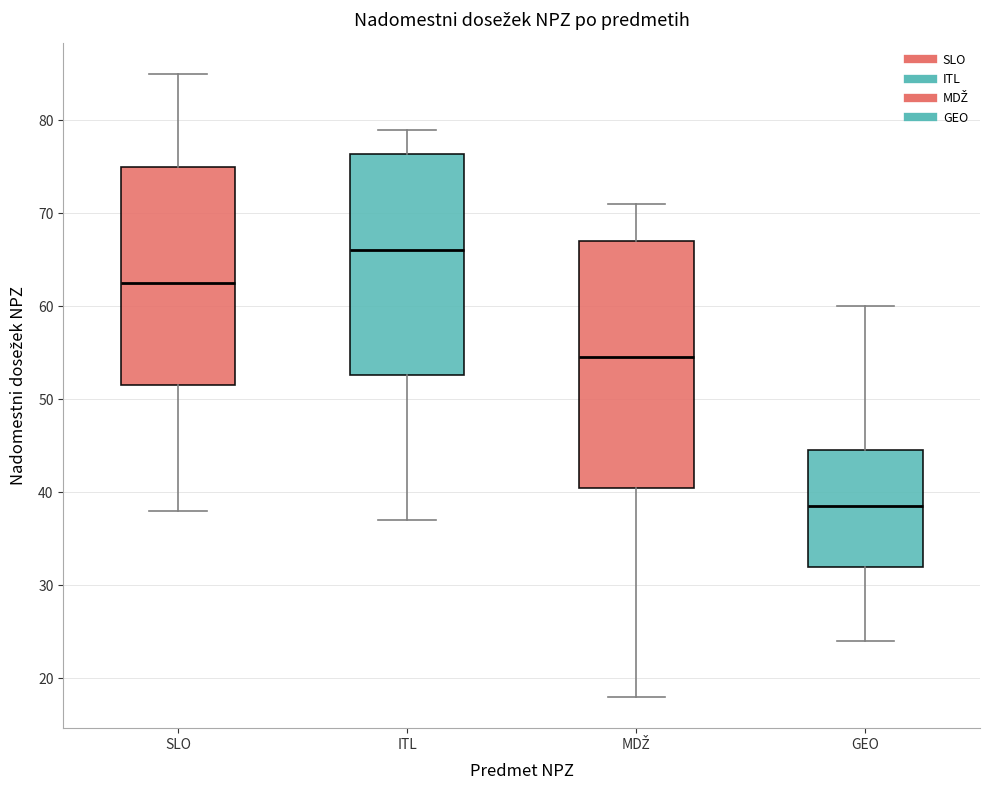

Which box's median line is the lowest?

GEO